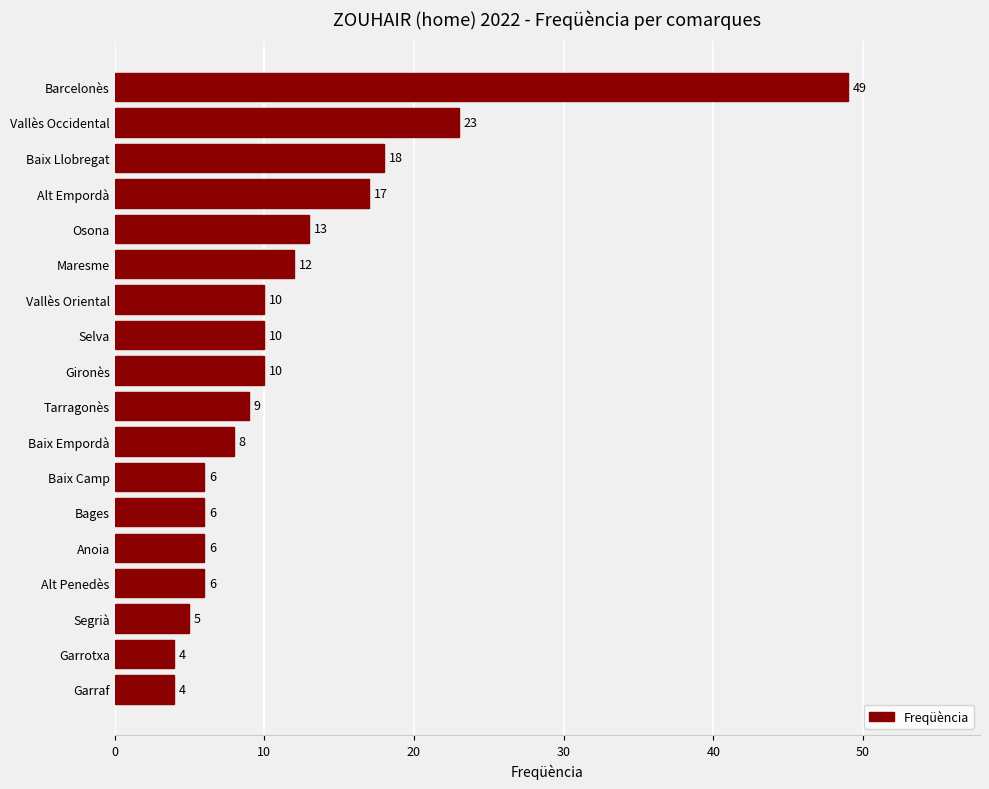

The chart shows a value of 18 at Baix Llobregat. True or false?

True